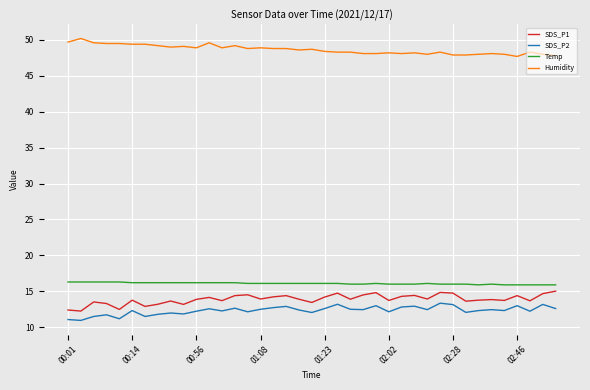

True or false: Humidity and SDS_P1 intersect in this chart.

False